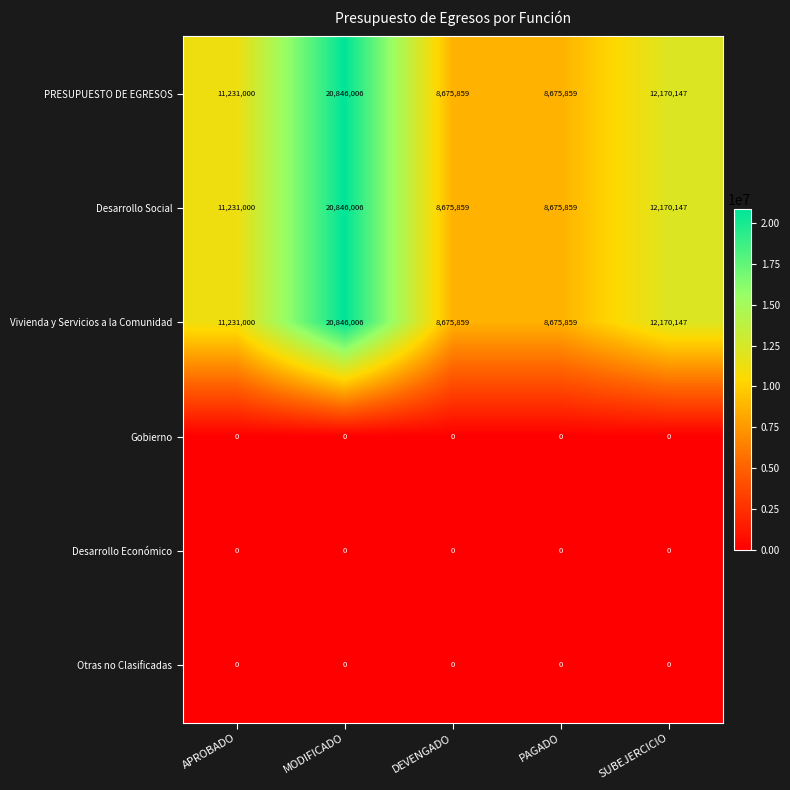

What is the total value across all series at PAGADO?

26027577